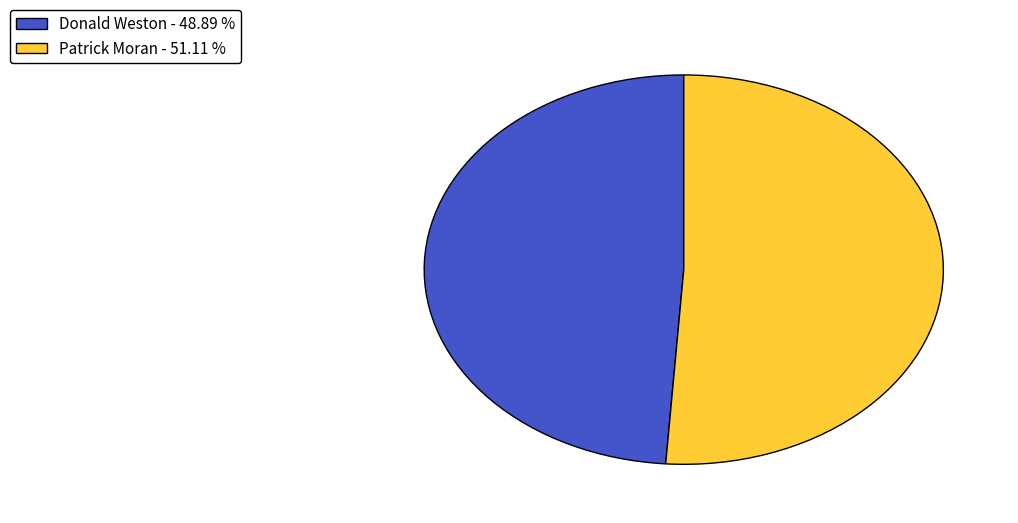

Which has a higher value, Donald Weston or Patrick Moran?

Patrick Moran